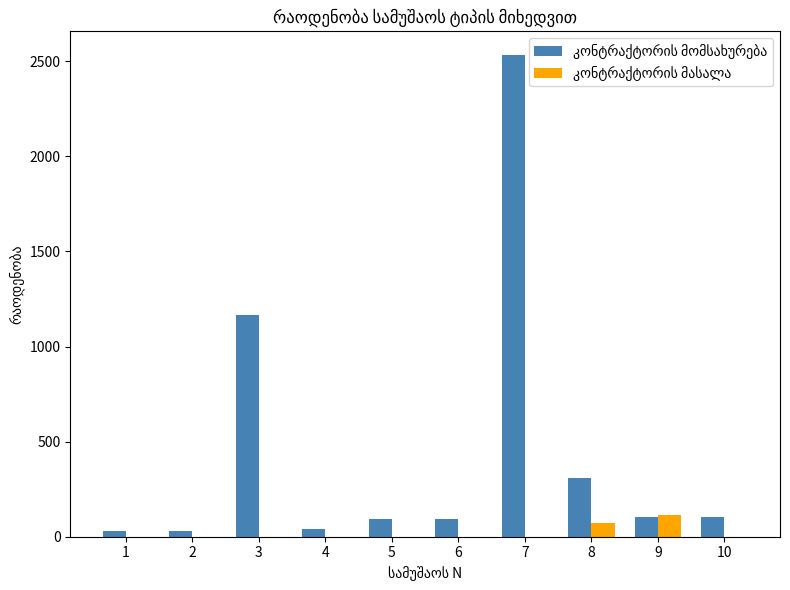

What is the total value across all series at 8?

380.9